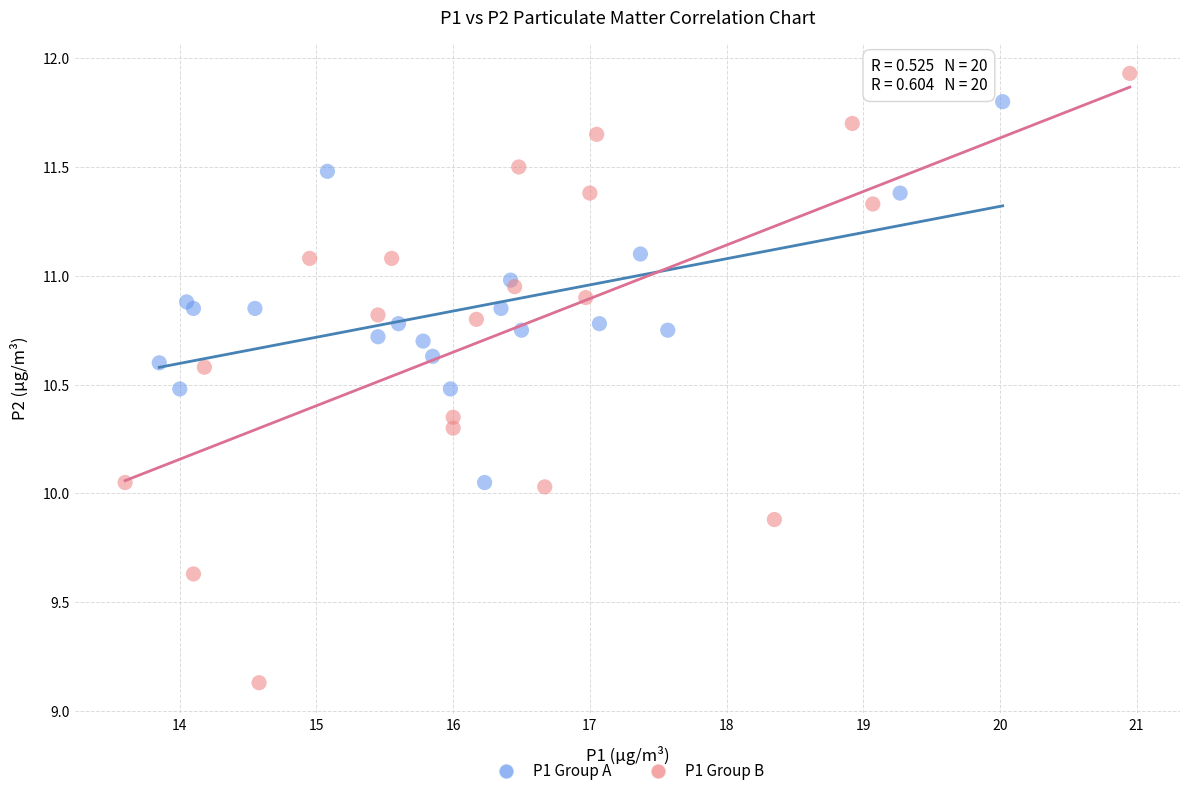

Which series contains the lowest Y value?

P1 Group B